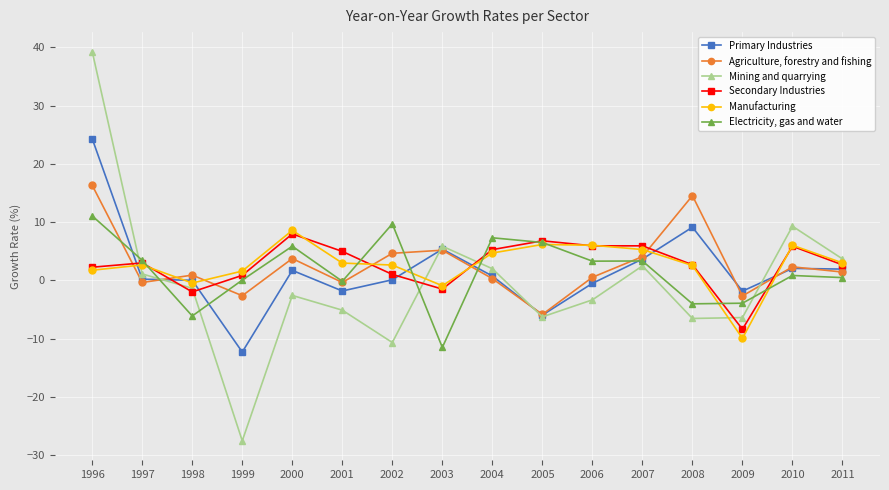

What is the minimum value for Secondary Industries?

-8.4